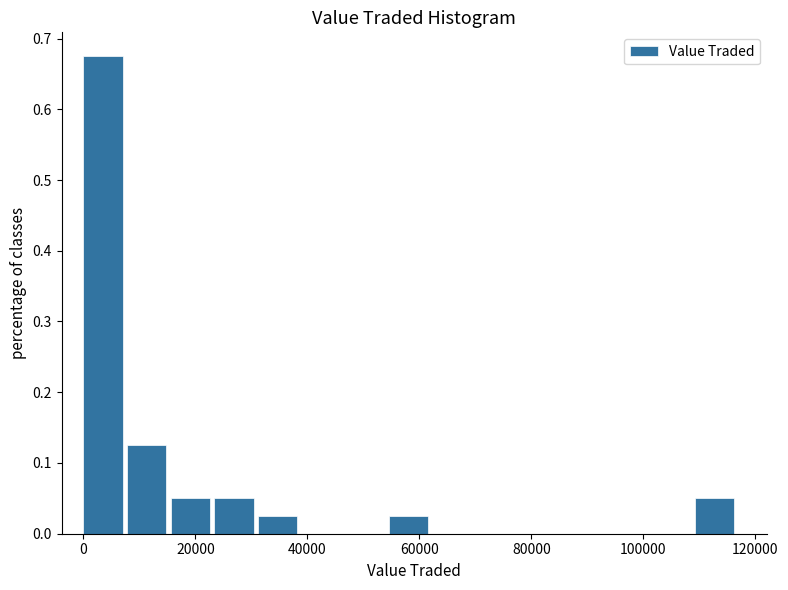

Around what value on the x-axis is the tallest bar? Give the approximate position of its centre, as read against the axis.

4000